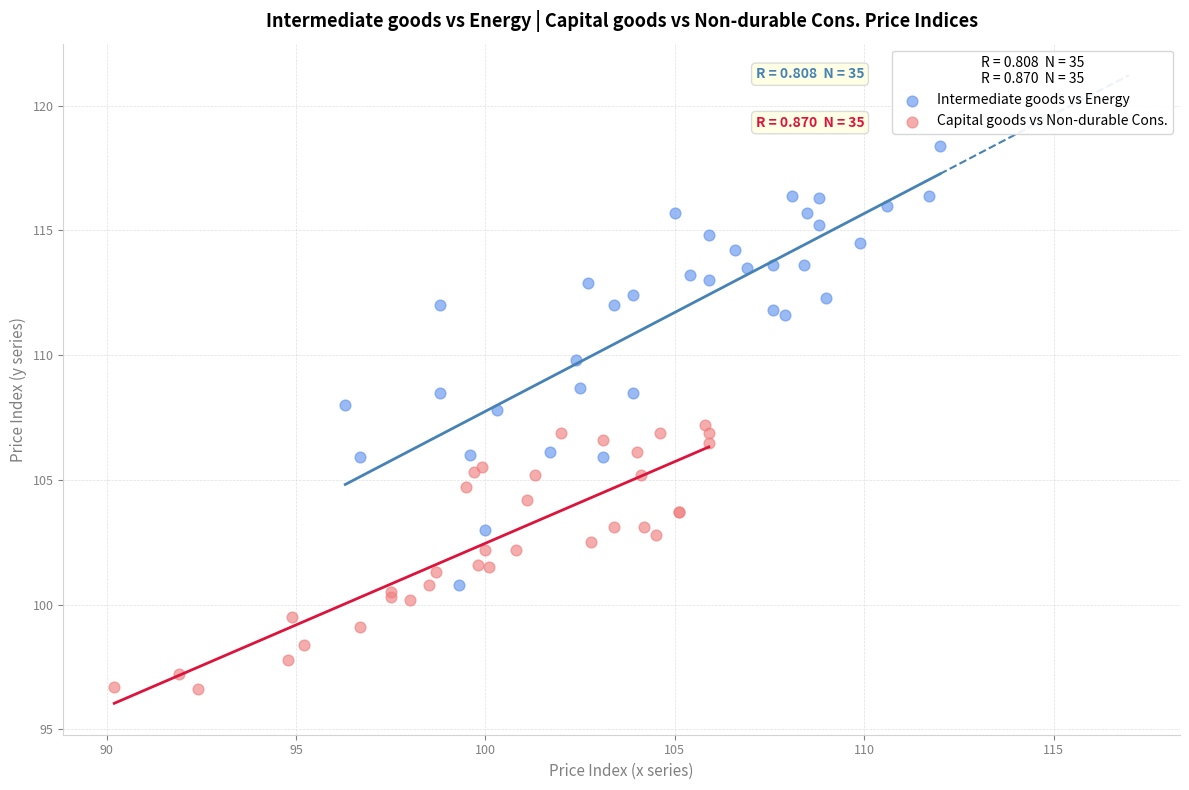

What are all the series names shown in the legend?

Intermediate goods vs Energy, Capital goods vs Non-durable Cons.